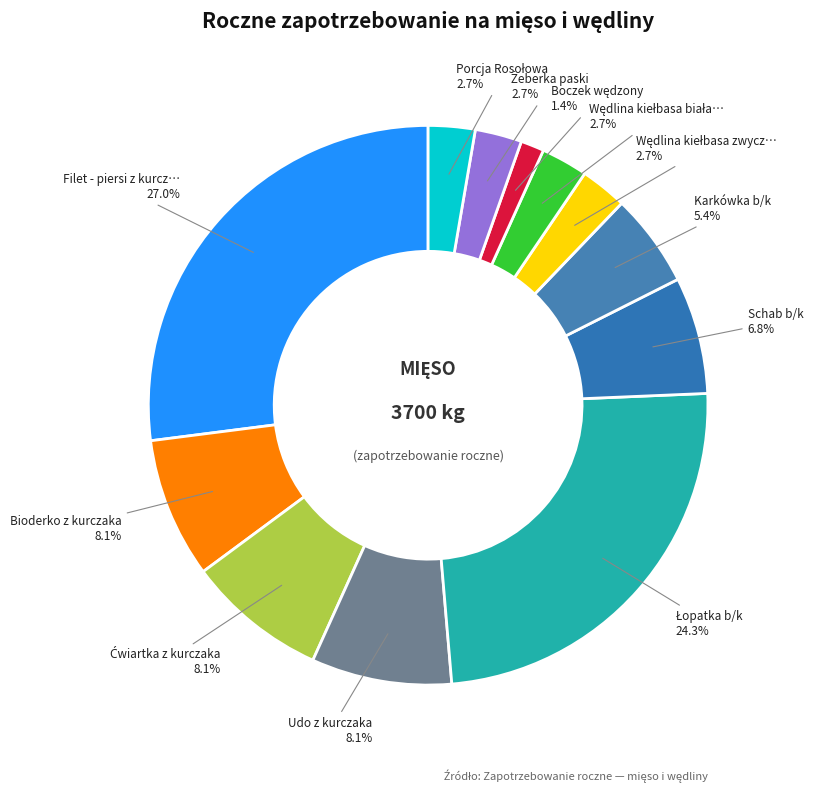

Count the number of slices in the pie.

12